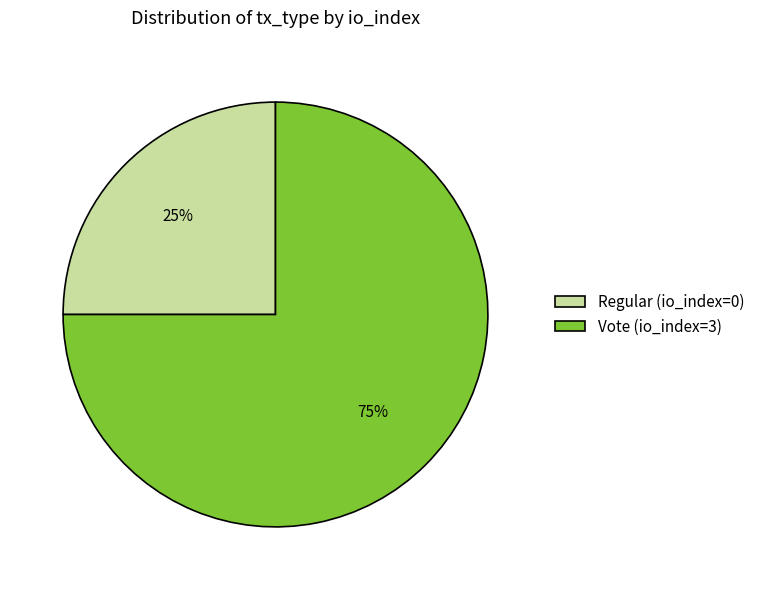

To the nearest percent, what is the combined percentage of Vote (io_index=3) and Regular (io_index=0)?

100%